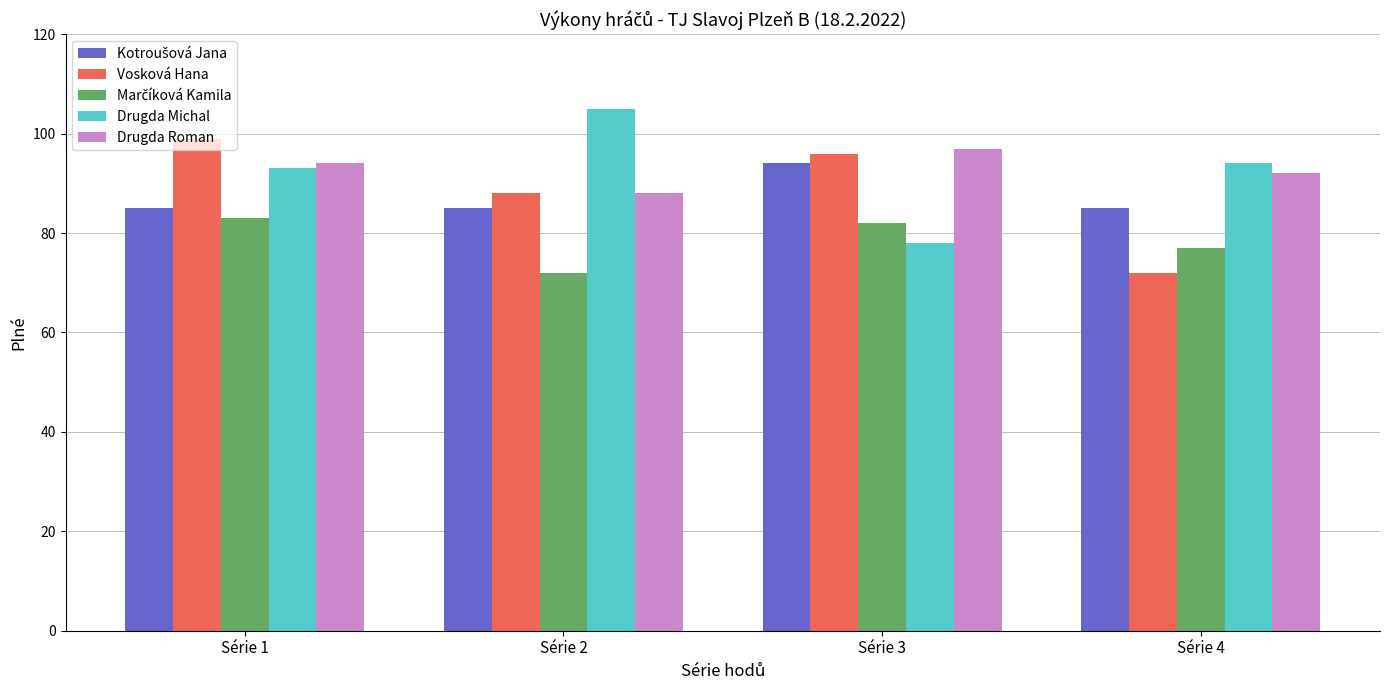

What is the difference between the maximum and minimum values in the Drugda Roman series?

9